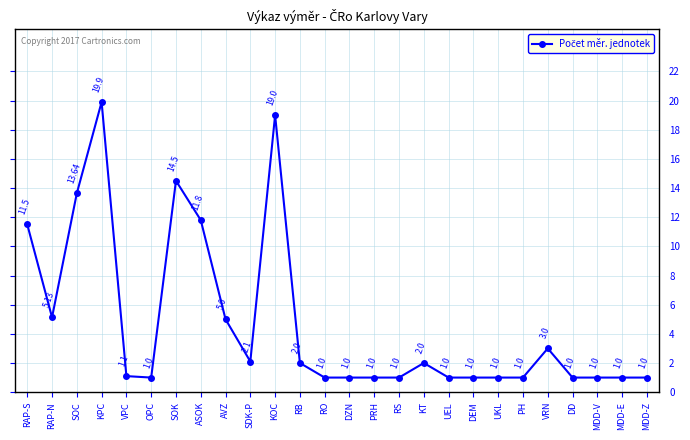

Which label corresponds to the largest value in the chart?

KPC